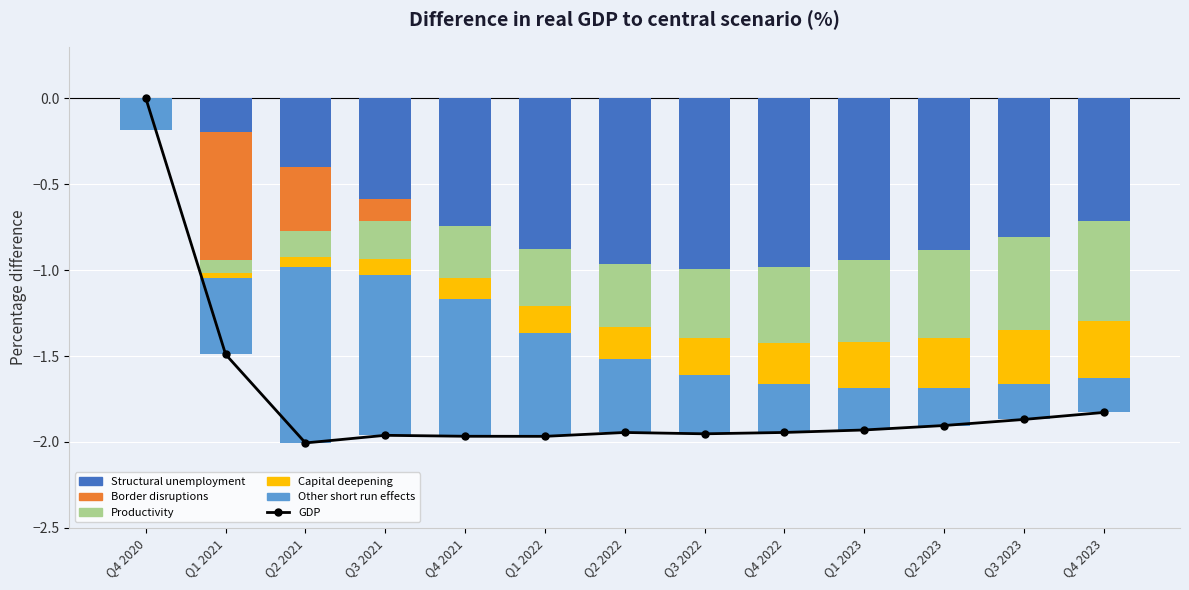

Reading left to right, transcribe all the data shown in this chart.

GDP: 0.0	-1.5	-2.0	-2.0	-2.0	-2.0	-1.9	-2.0	-1.9	-1.9	-1.9	-1.9	-1.8
Structural unemployment: 0.0	-0.2	-0.4	-0.6	-0.7	-0.9	-1.0	-1.0	-1.0	-0.9	-0.9	-0.8	-0.7
Border disruptions: 0.0	-0.7	-0.4	-0.1	0.0	0.0	0.0	0.0	0.0	0.0	0.0	0.0	0.0
Productivity: 0.0	-0.1	-0.1	-0.2	-0.3	-0.3	-0.4	-0.4	-0.4	-0.5	-0.5	-0.5	-0.6
Capital deepening: 0.0	-0.0	-0.1	-0.1	-0.1	-0.2	-0.2	-0.2	-0.2	-0.3	-0.3	-0.3	-0.3
Other short run effects: -0.2	-0.4	-1.0	-0.9	-0.8	-0.6	-0.4	-0.3	-0.3	-0.2	-0.2	-0.2	-0.2